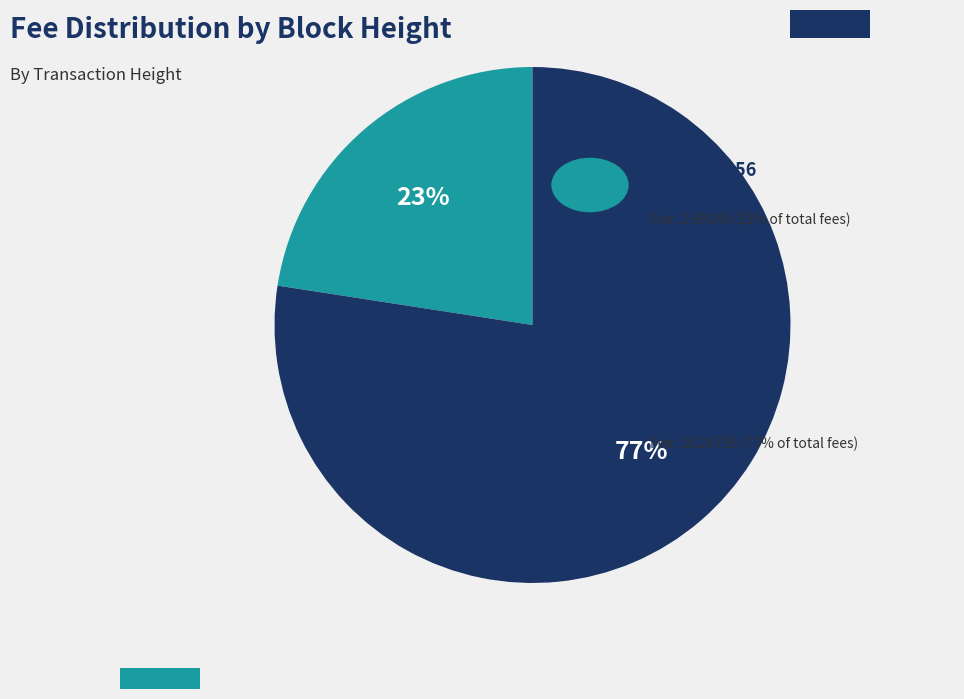

Does any single category account for the majority?

Yes